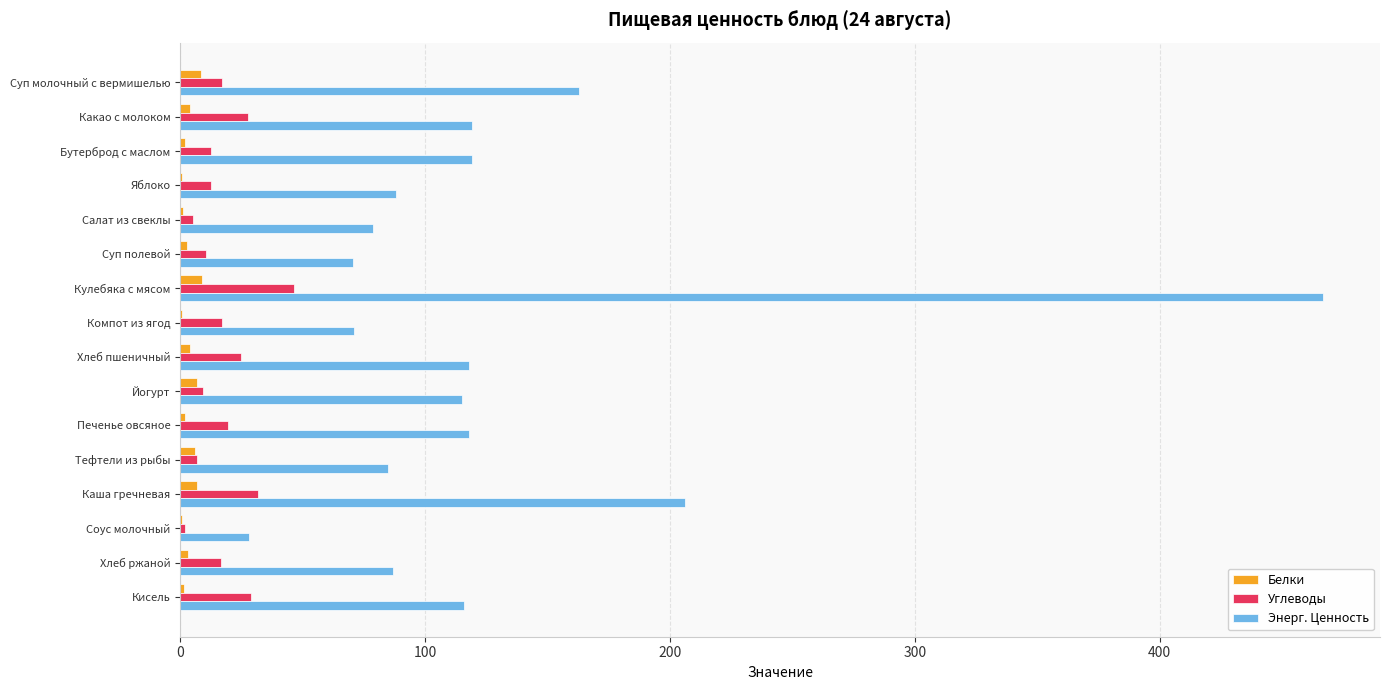

Which series changed the most between Бутерброд с маслом and Кулебяка с мясом?

Энерг. Ценность